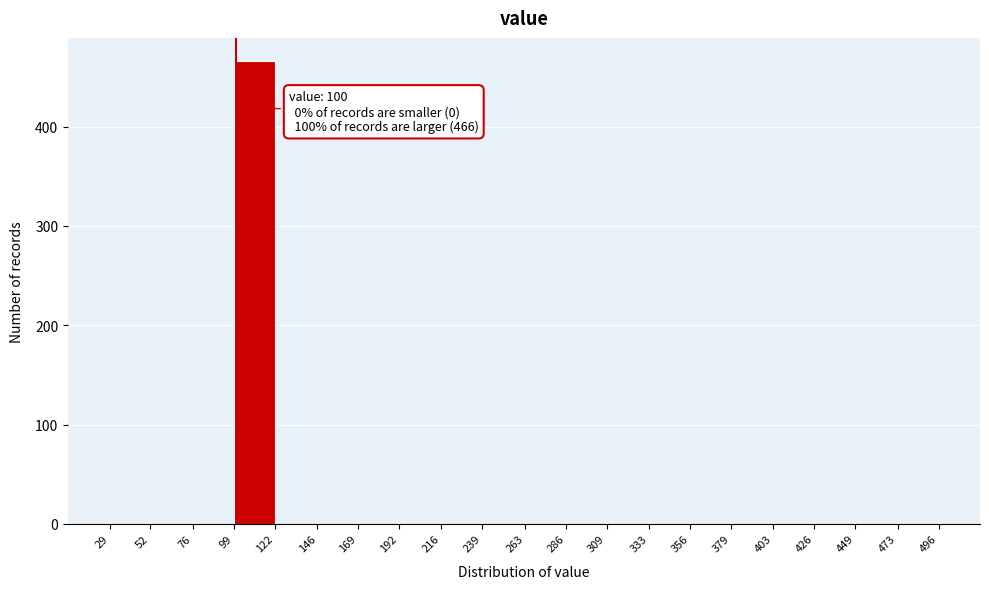

Which range on the x-axis has the tallest bar?

99 to 122